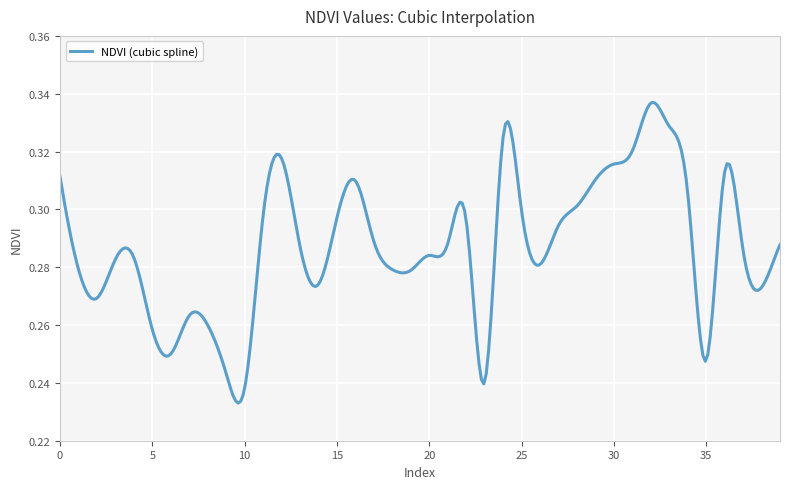

Is this an area chart (filled region under the line)?

No